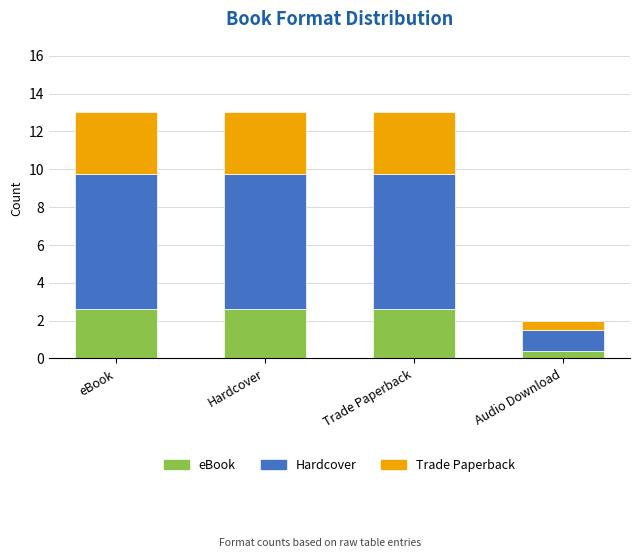

What is the total value across all series at Hardcover?

13.0